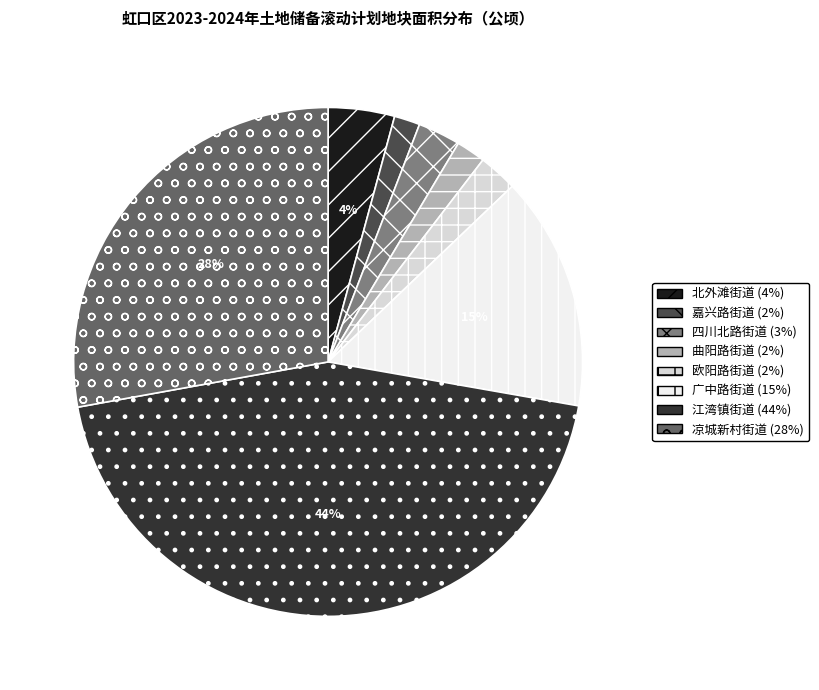

True or false: 曲阳路街道 accounts for 2% of the total.

True